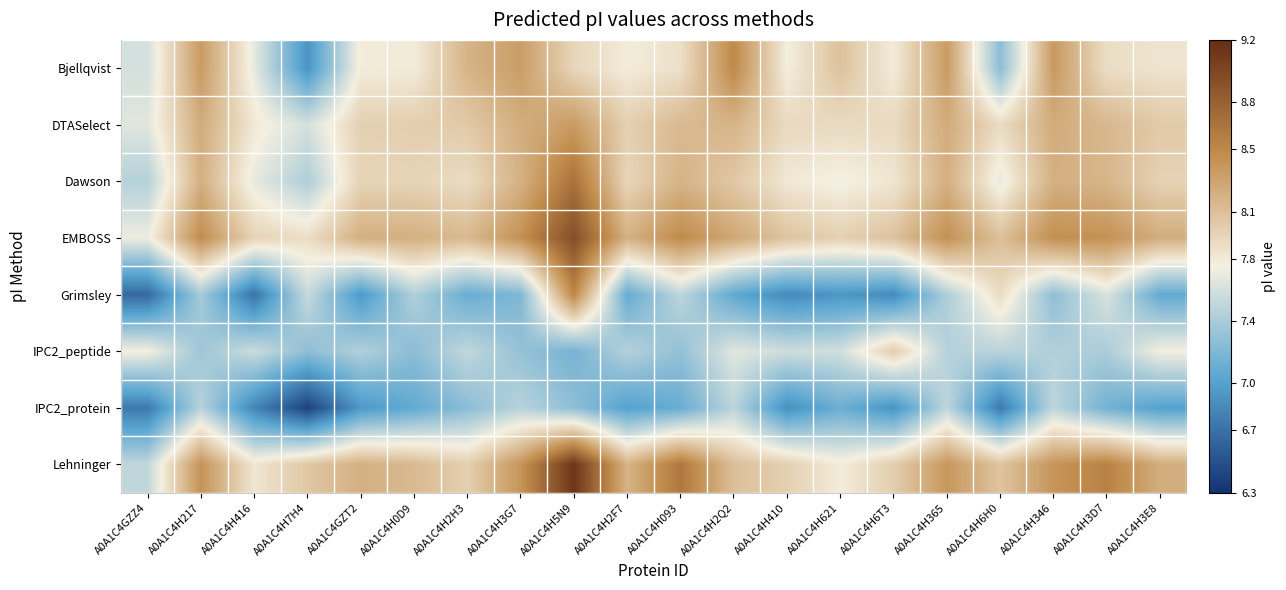

What is the difference between the highest and lowest values at A0A1C4H2Q2?

1.4